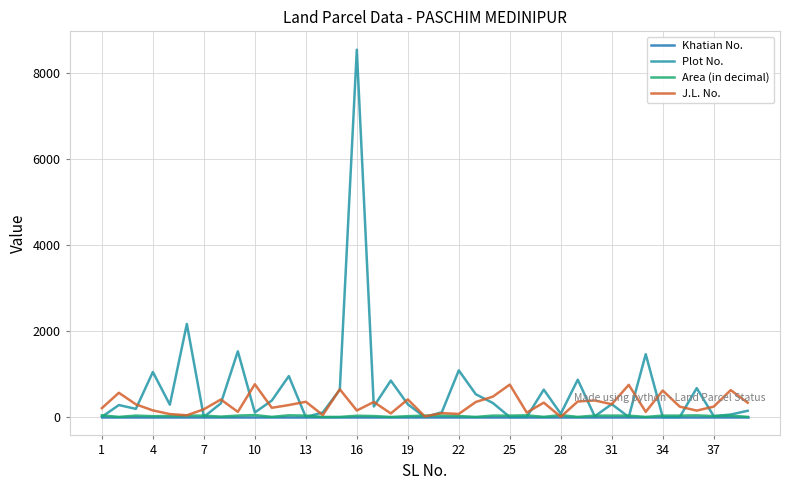

How many lines are shown in the chart?

4